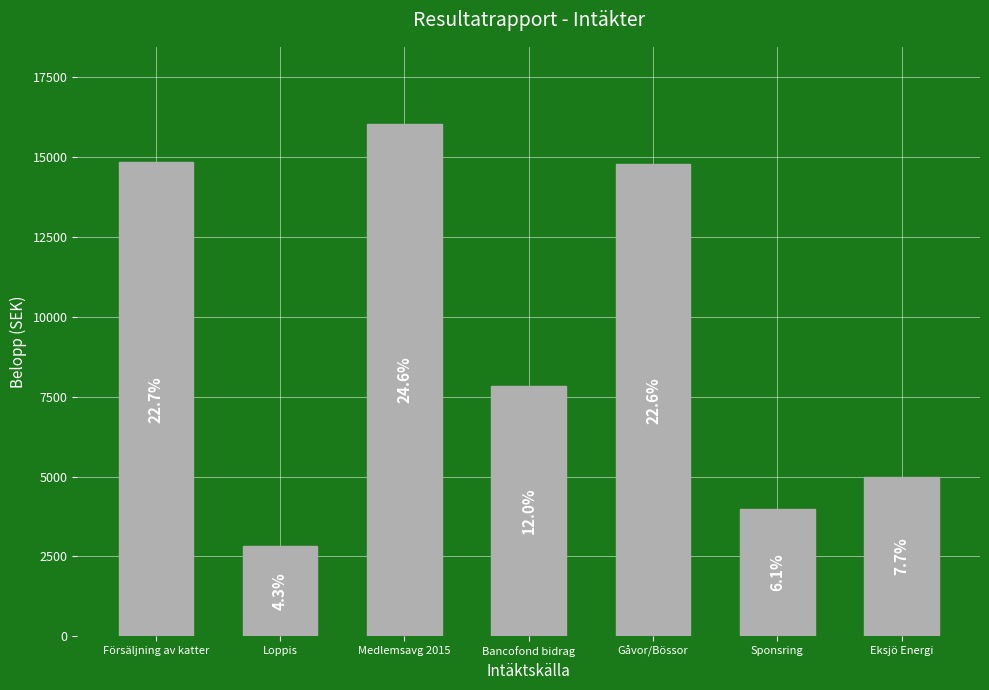

How many bars are there in total?

7